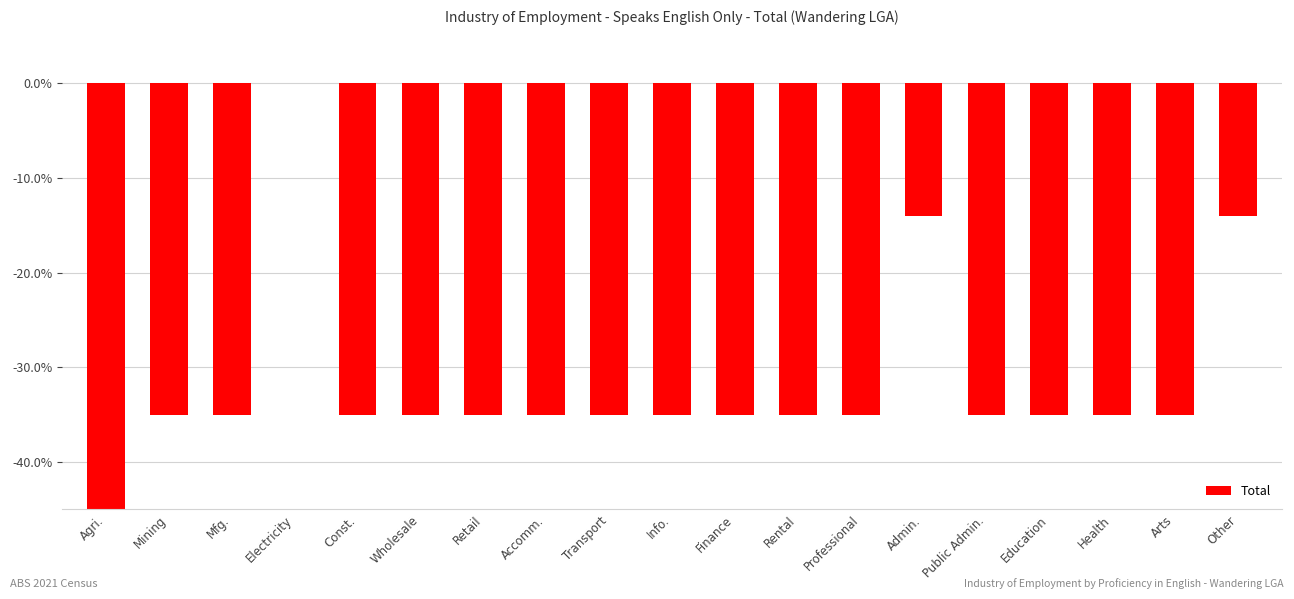

What is the sum of all values?

-630